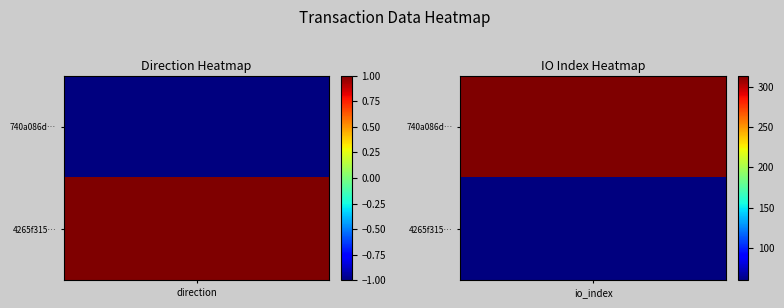

How many data points does each series have?

2